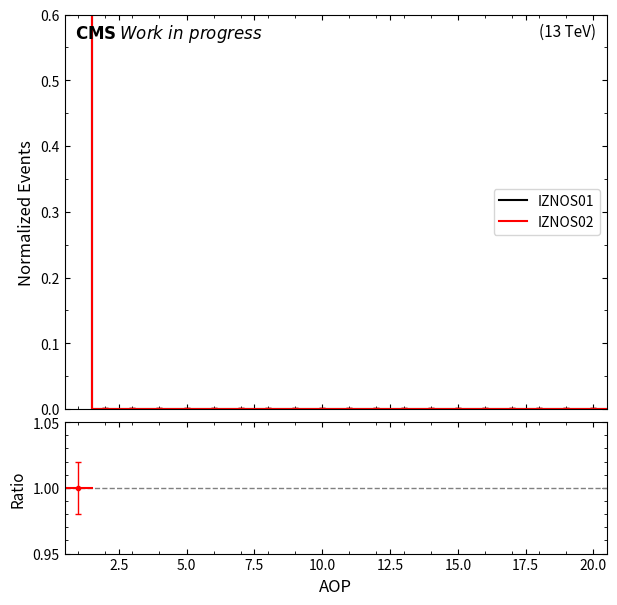

At how many categories does at least one series exceed 0?

20